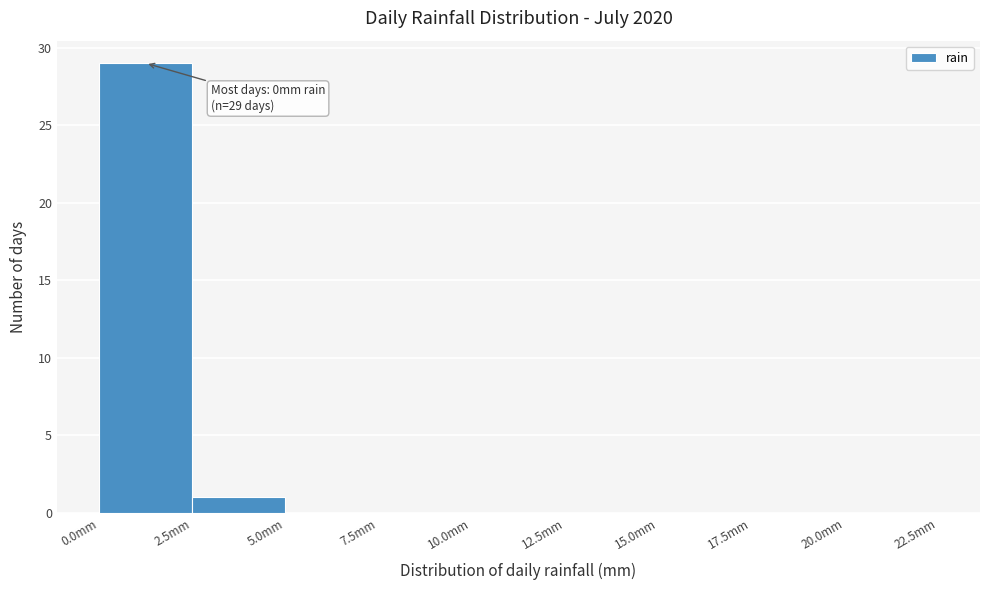

Which range on the x-axis has the tallest bar?

0.0 to 2.5